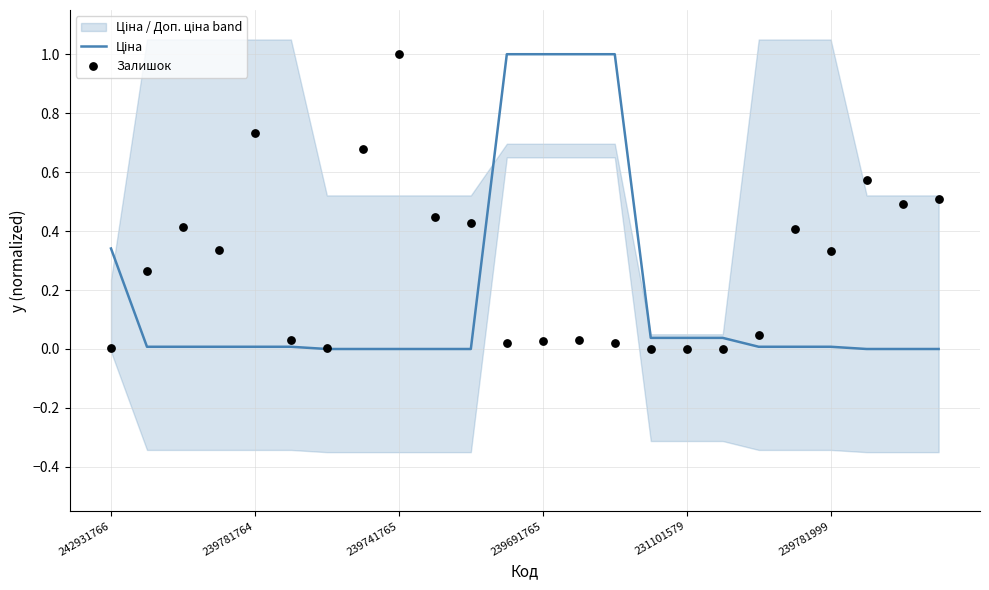

Is the value of Ціна at 20 greater than the value of Залишок at 15?

Yes